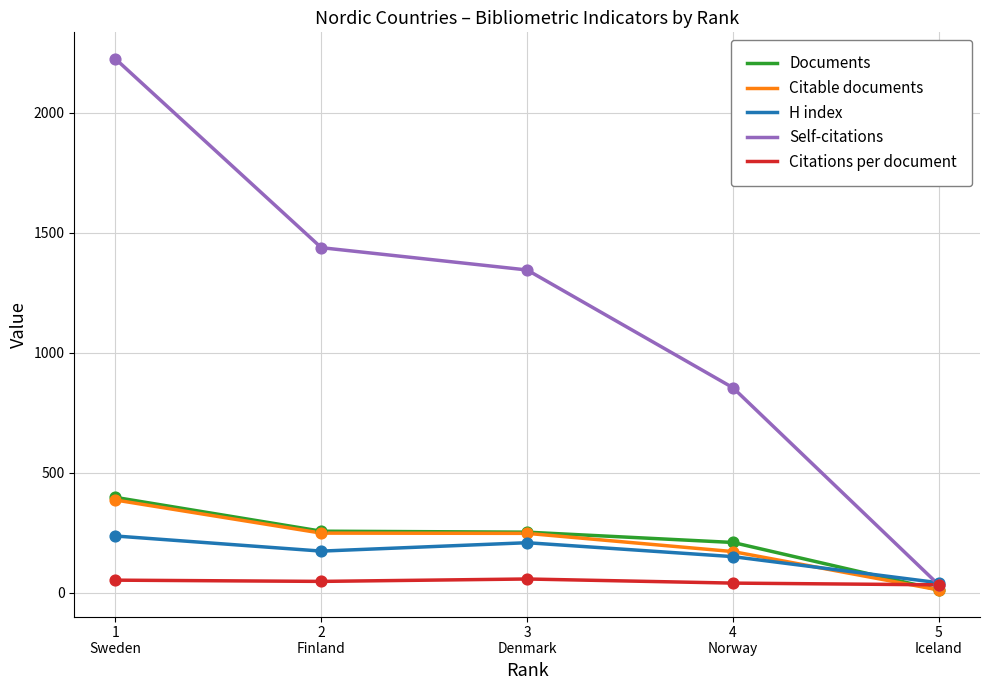

Which series has the widest spread of values?

Self-citations